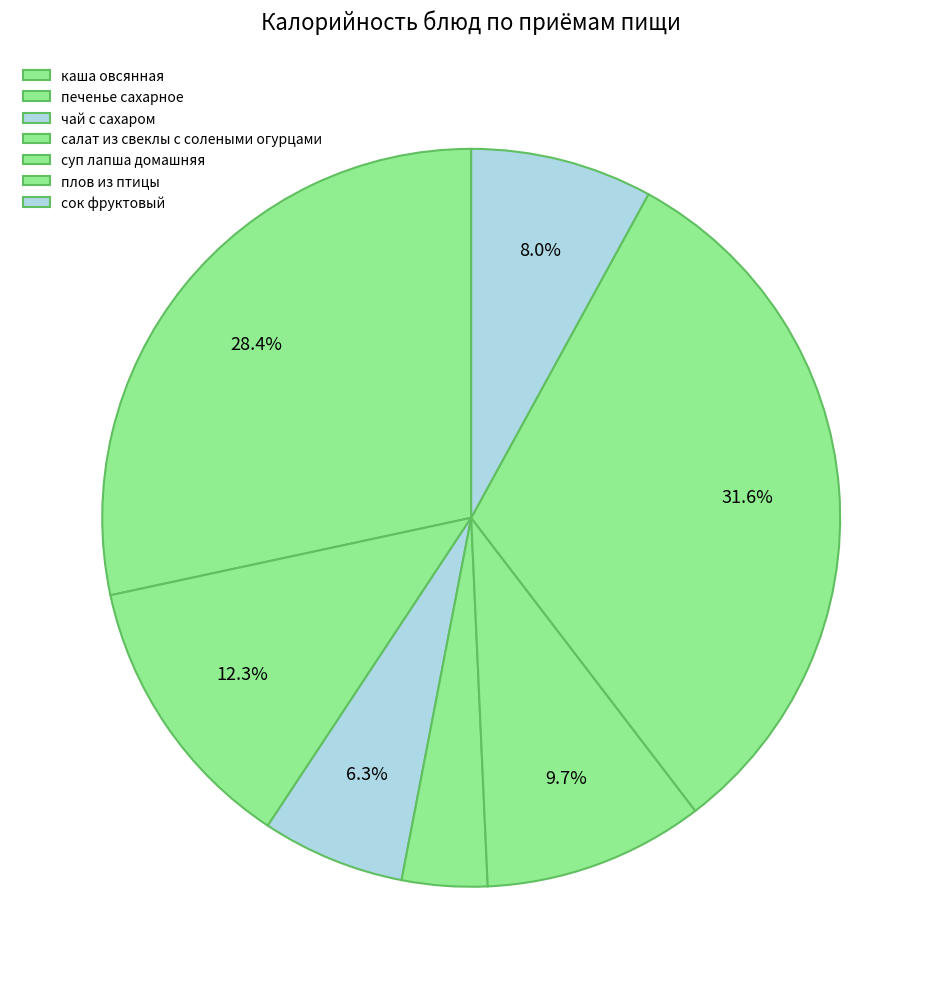

Is чай с сахаром the majority of the pie?

No